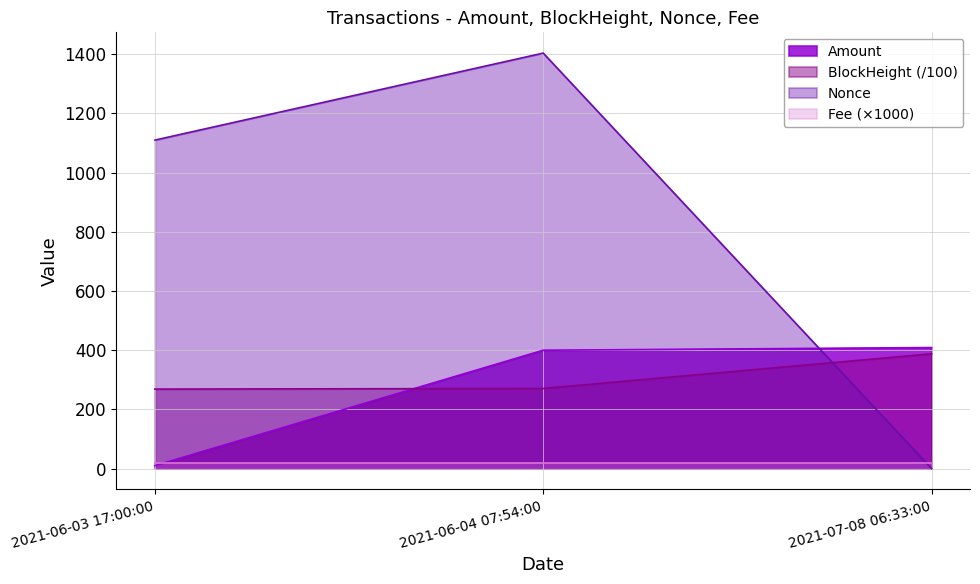

What is the lowest value of the Amount series?

10.0